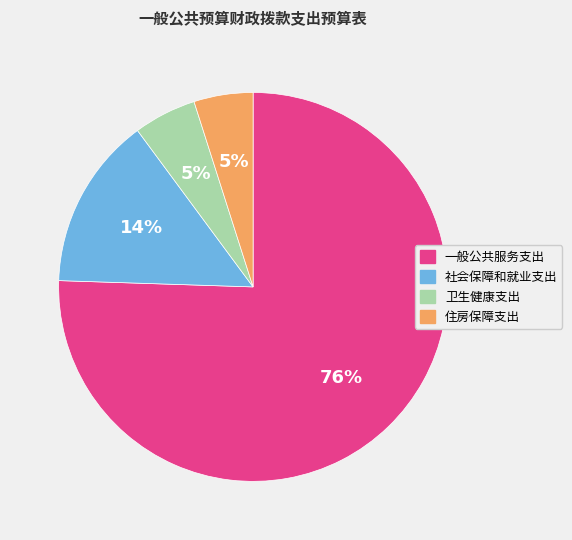

To the nearest percent, what is the average slice percentage?

25%